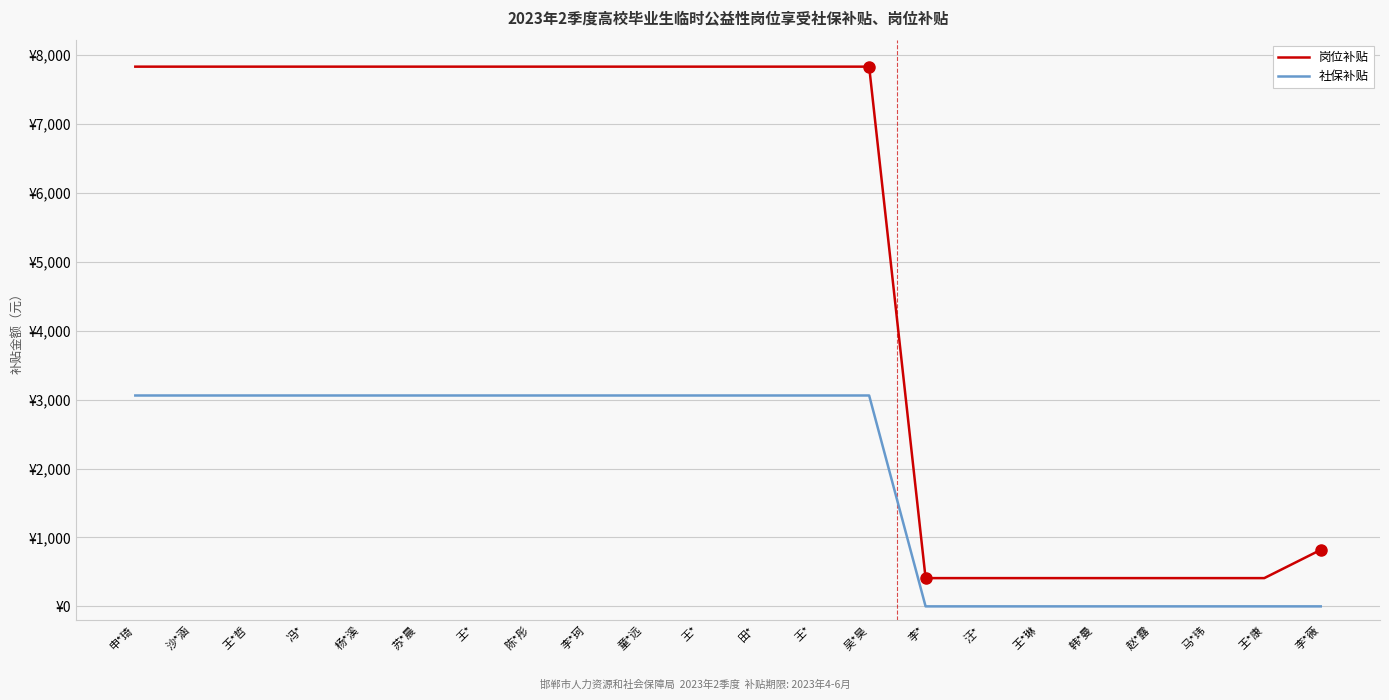

Is this an area chart (filled region under the line)?

No